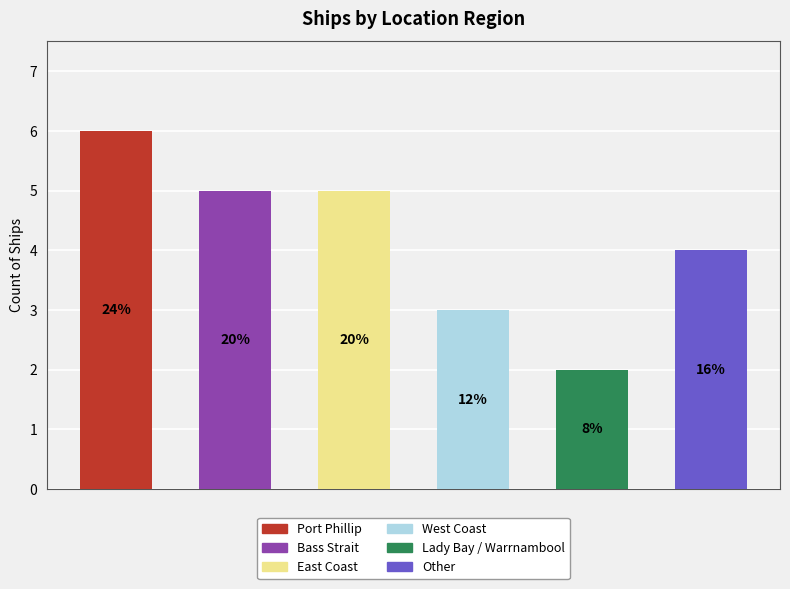

List the labels in order of value, smallest first.

Lady Bay / Warrnambool, West Coast, Other, Bass Strait, East Coast, Port Phillip